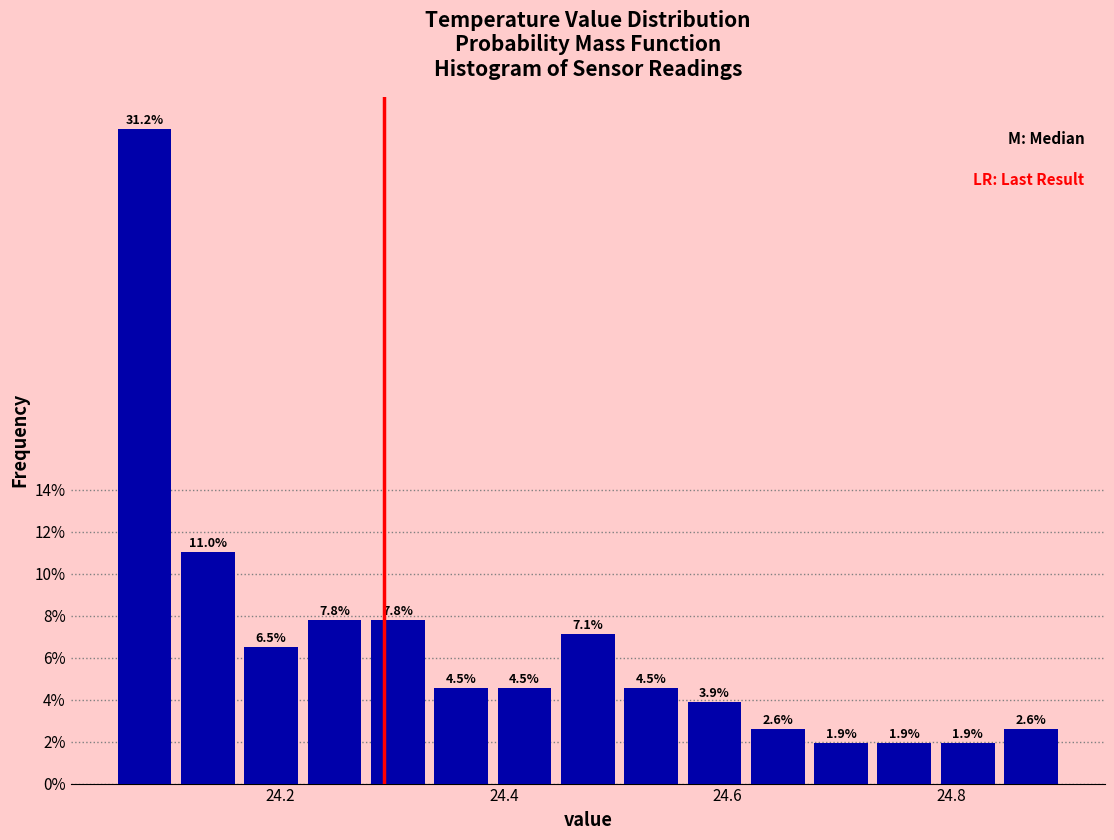

Around what value on the x-axis is the tallest bar? Give the approximate position of its centre, as read against the axis.

24.08